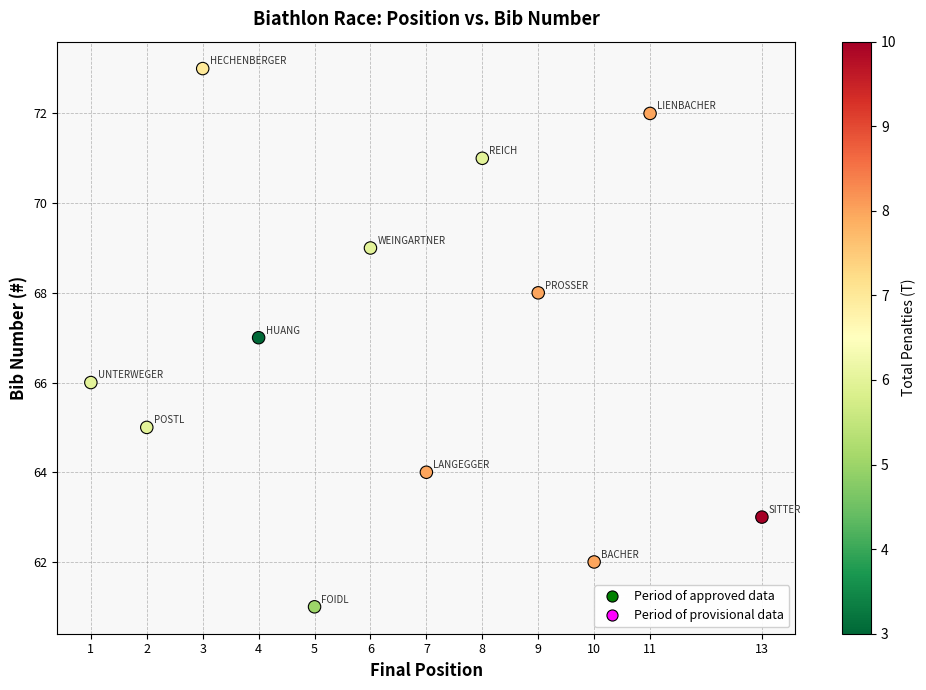

What is the average Y value?

67